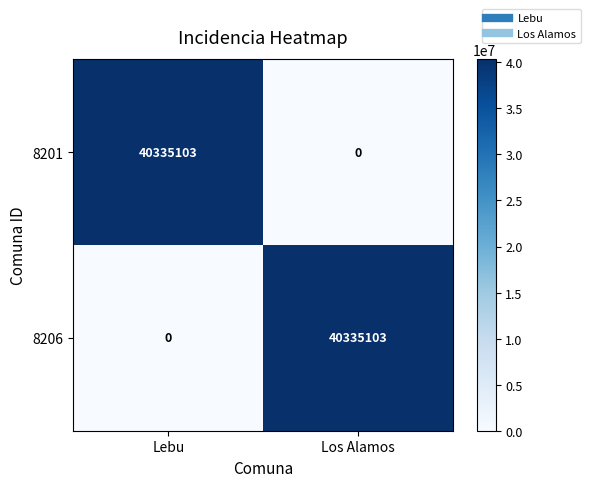

What is the spread (max minus min) of values at Lebu?

40335103